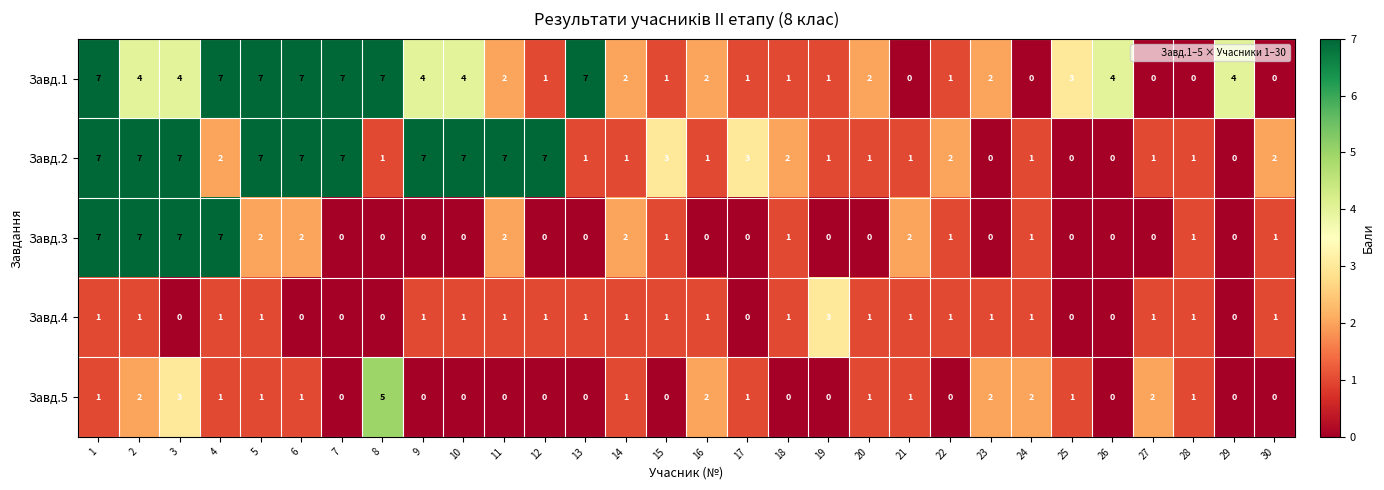

What is the sum of the Завд.5 values at 6 and 16?

3